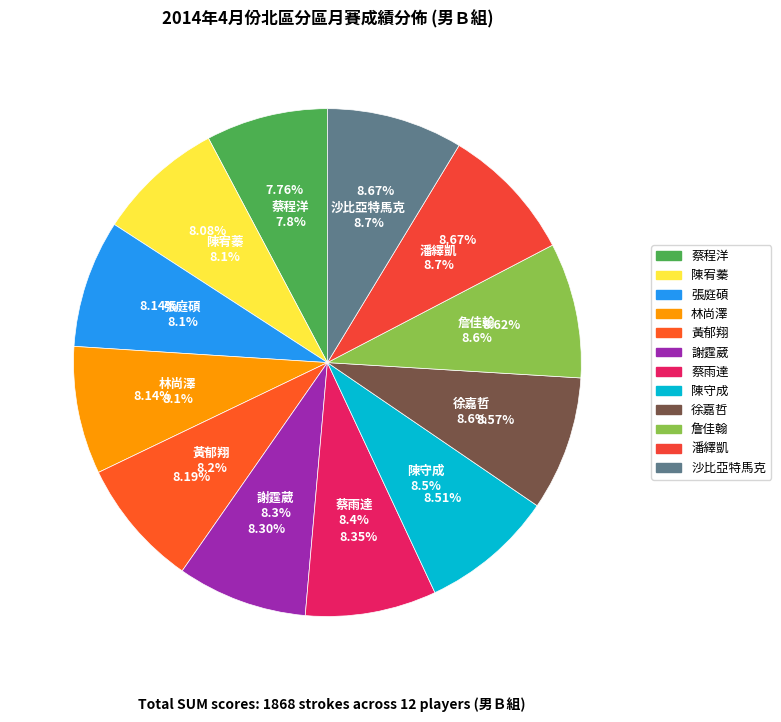

Is there a majority slice in this chart?

No